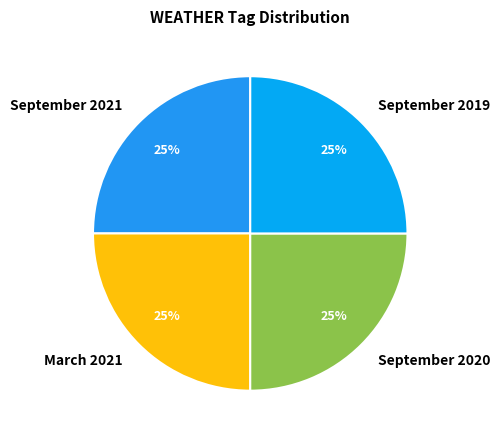

What is the ratio of the value at September 2020 to the value at September 2019?

1.0